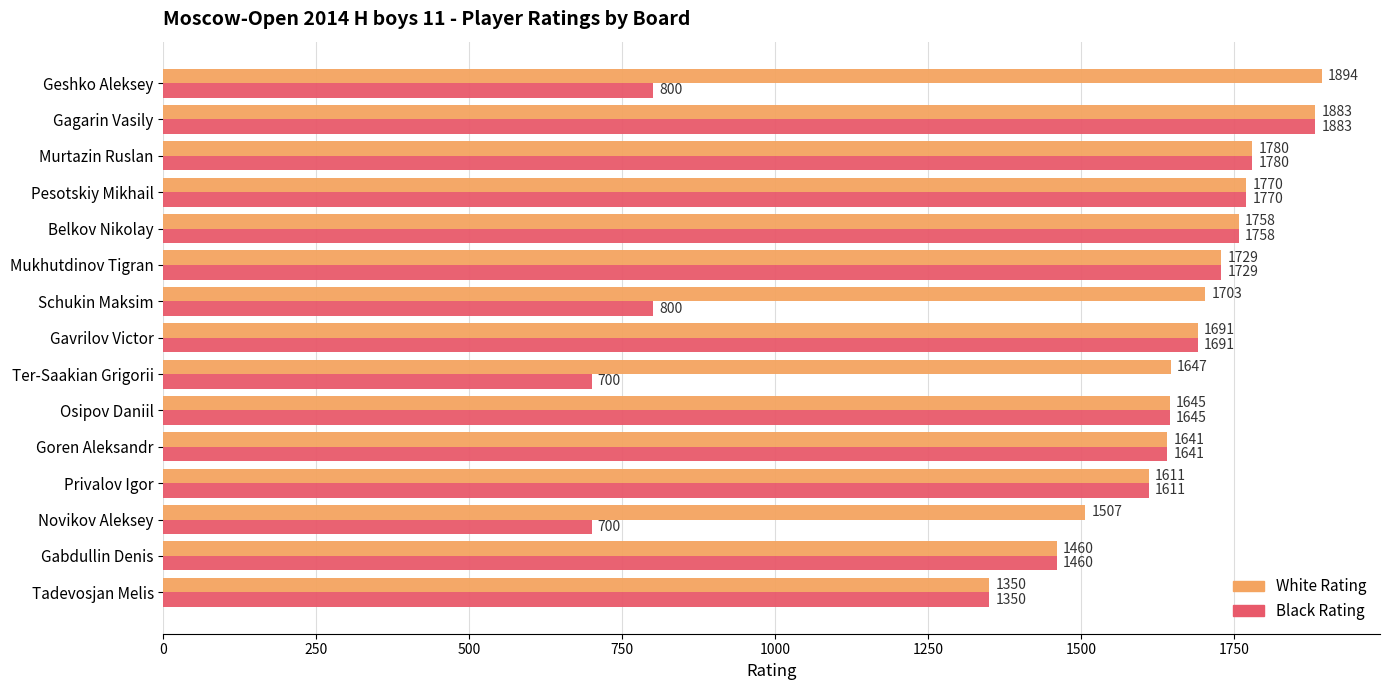

What is the maximum value shown in the chart?

1894